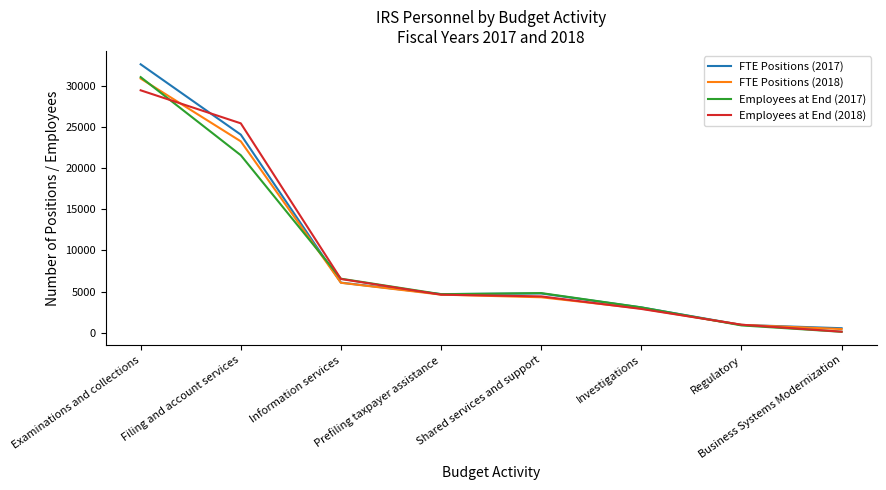

The FTE Positions (2018) series shows 4315.0 at Shared services and support. True or false?

True